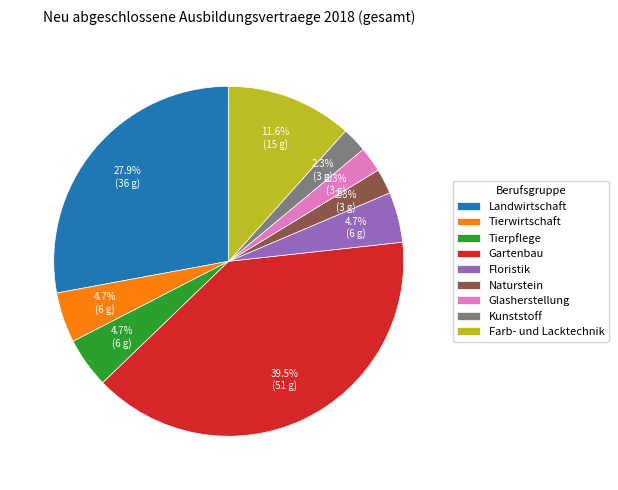

Between Kunststoff and Farb- und Lacktechnik, which is larger?

Farb- und Lacktechnik